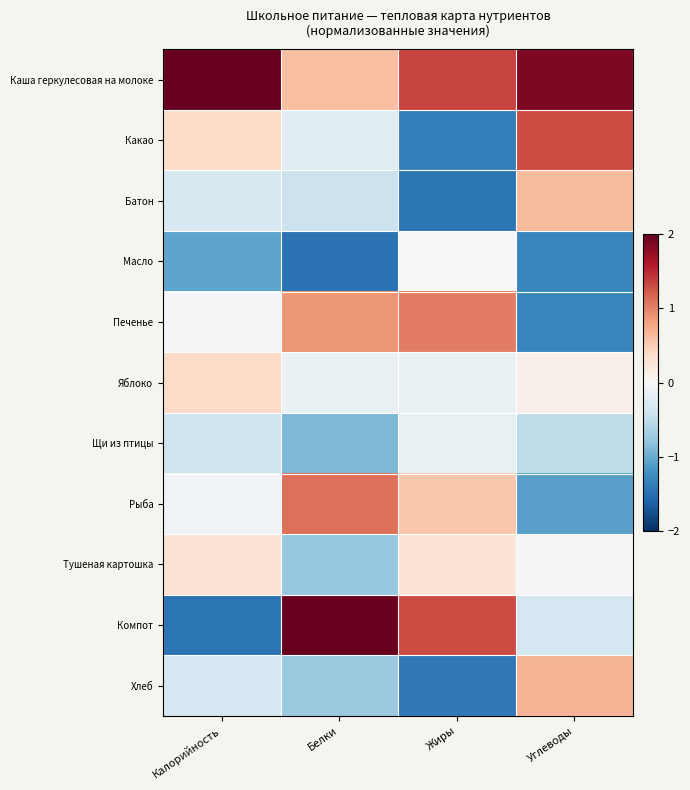

Between Калорийность and Белки, which series saw the biggest shift?

Компот